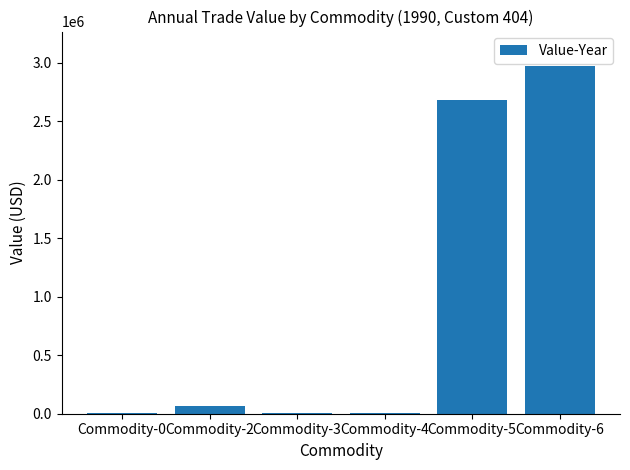

At which label is the value closest to 1487068?

Commodity-5